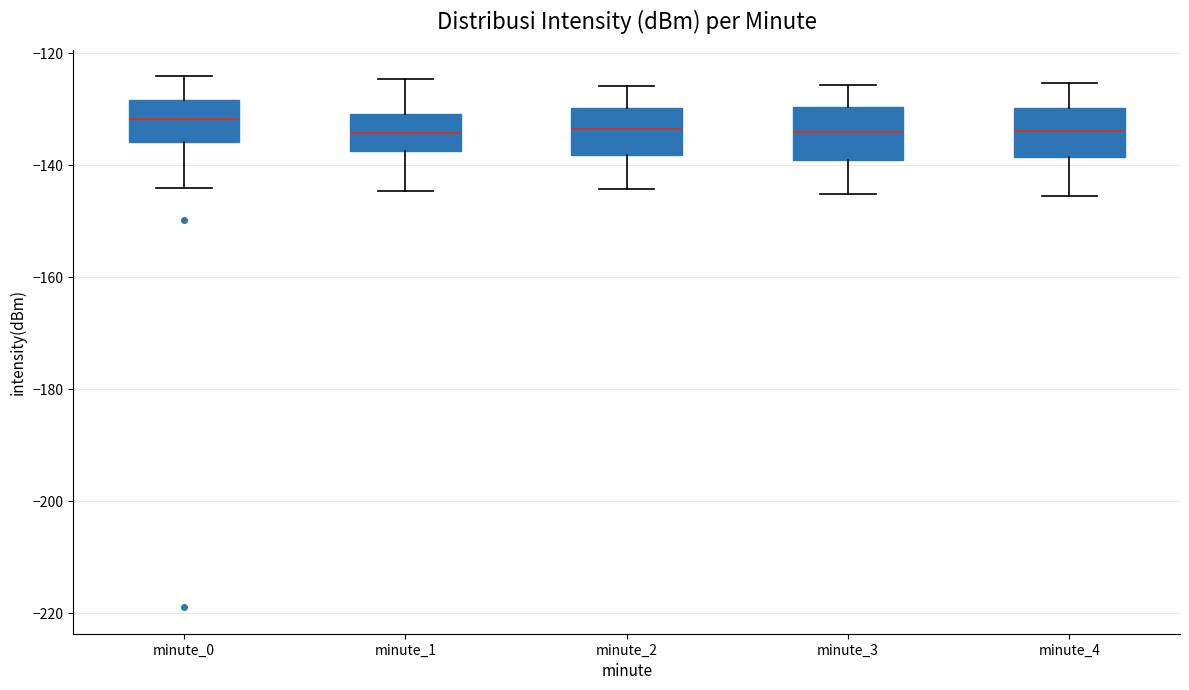

Reading left to right, transcribe this box plot: for each box, give where its median line is, the range the box spans, and where its two whiskers end, as read against the y-axis. The values are not printed on the chart, so give them approximately, as read against the axis.

minute_0: median -132, box -136 to -128, whiskers -144 to -124
minute_1: median -134, box -138 to -130, whiskers -144 to -124
minute_2: median -134, box -138 to -130, whiskers -144 to -126
minute_3: median -134, box -138 to -130, whiskers -146 to -126
minute_4: median -134, box -138 to -130, whiskers -146 to -126